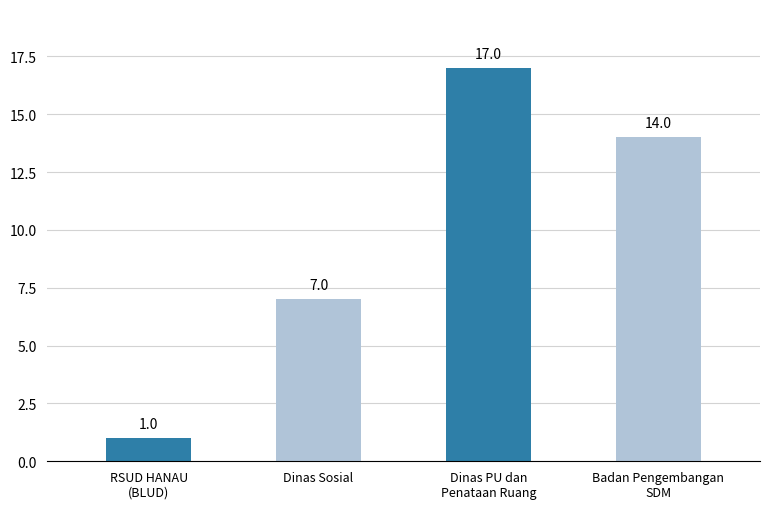

What is the change in value from RSUD HANAU
(BLUD) to Dinas PU dan
Penataan Ruang?

+16